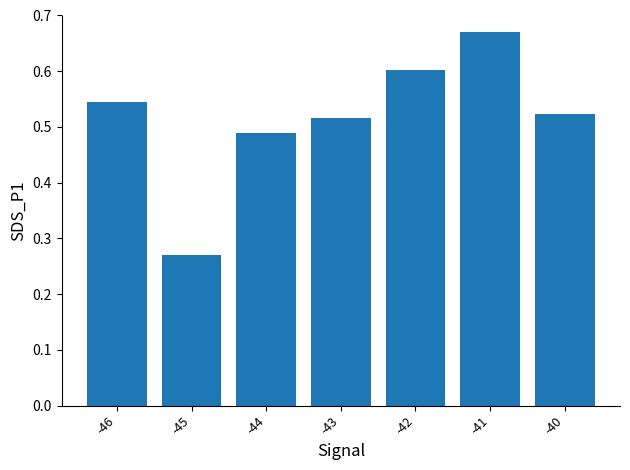

The value at -42 is 0.8. True or false?

False